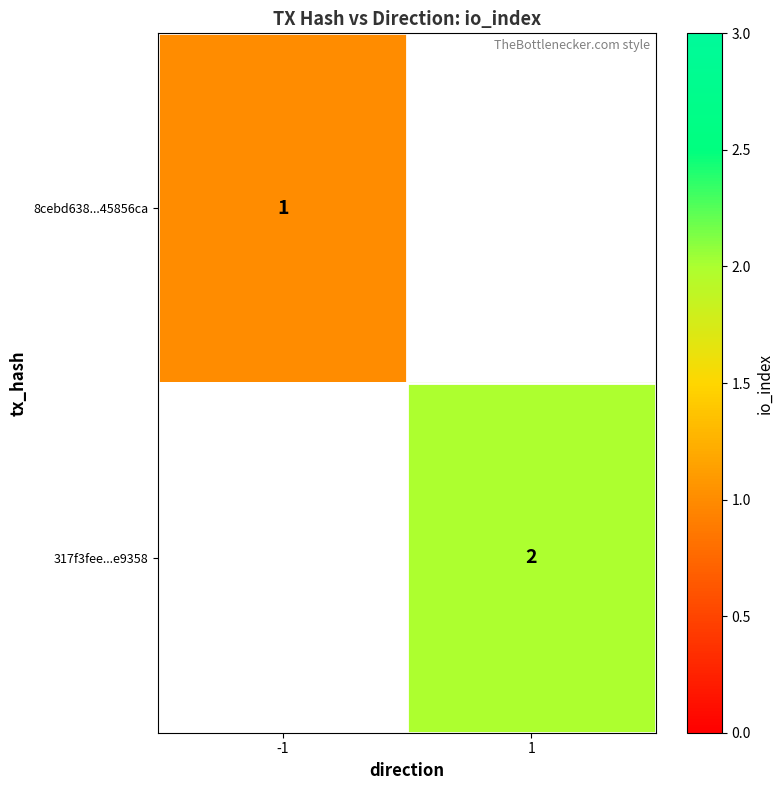

Is it true that 8cebd638...45856ca equals 0.4 at -1?

False